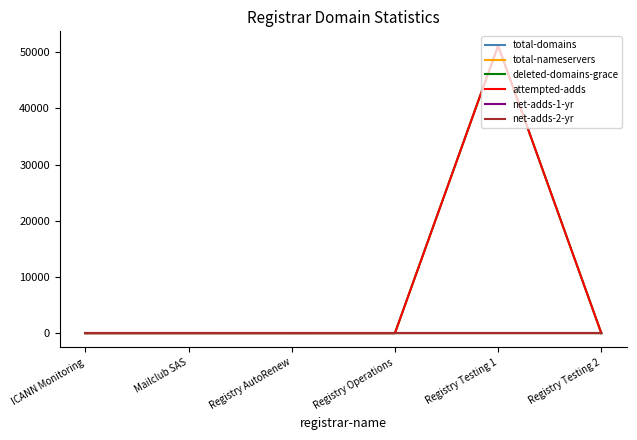

Does the chart display data point markers on the line(s)?

No